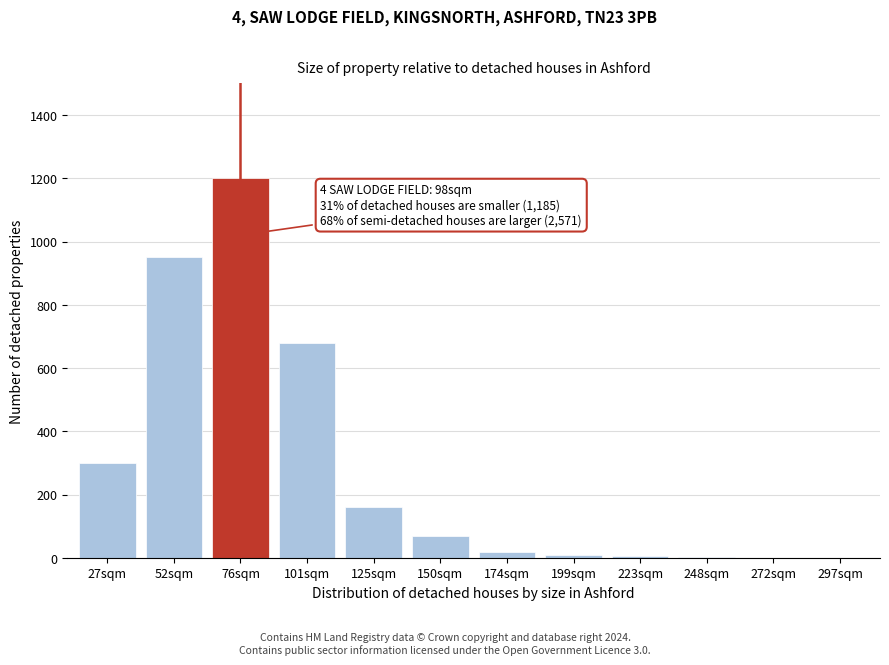

Which has a higher value, 150sqm or 125sqm?

125sqm